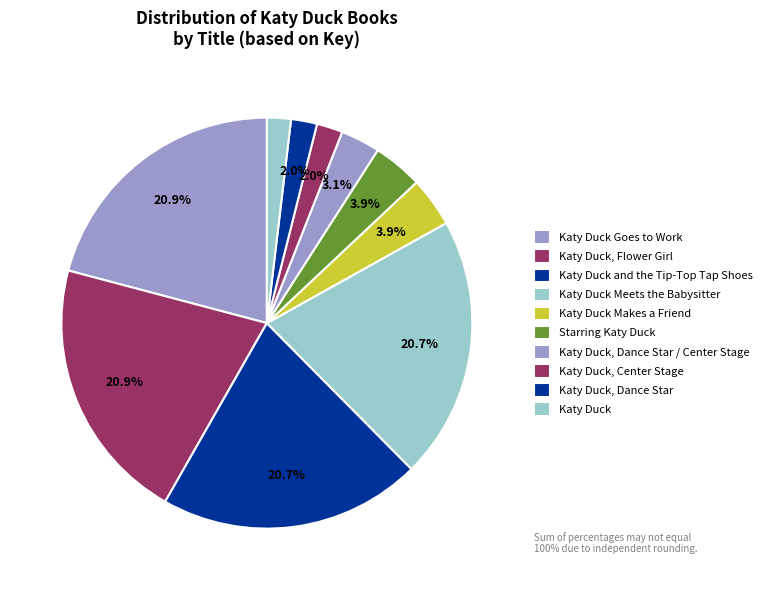

To the nearest percent, what is the difference between the largest and smallest slice percentages?

19%